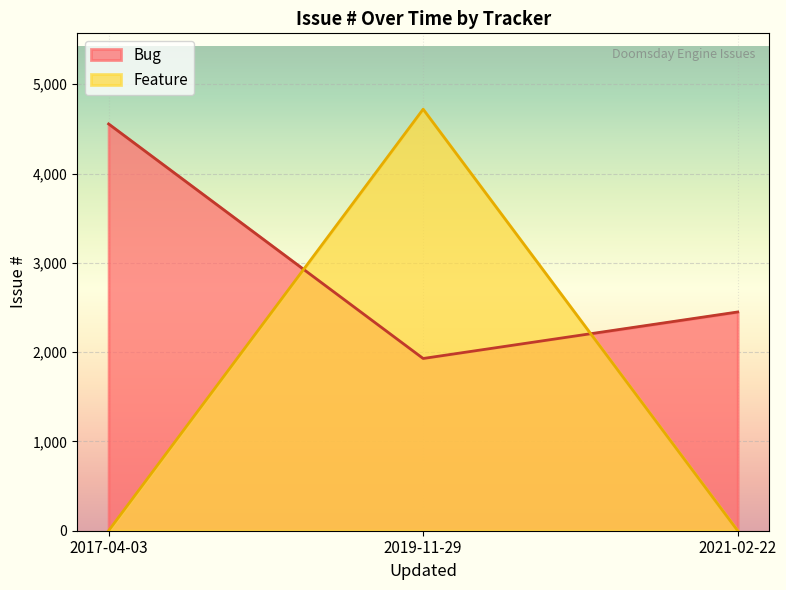

Is it true that the value at 2017-04-03 is 0?

True